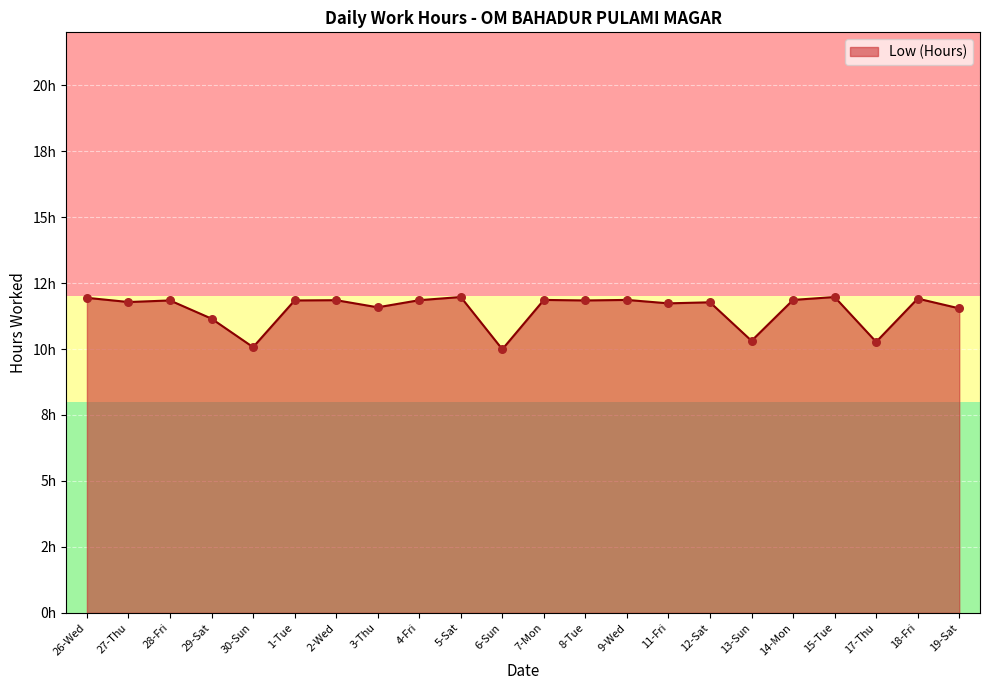

What is the ratio of the value at 18-Fri to the value at 2-Wed?

1.0